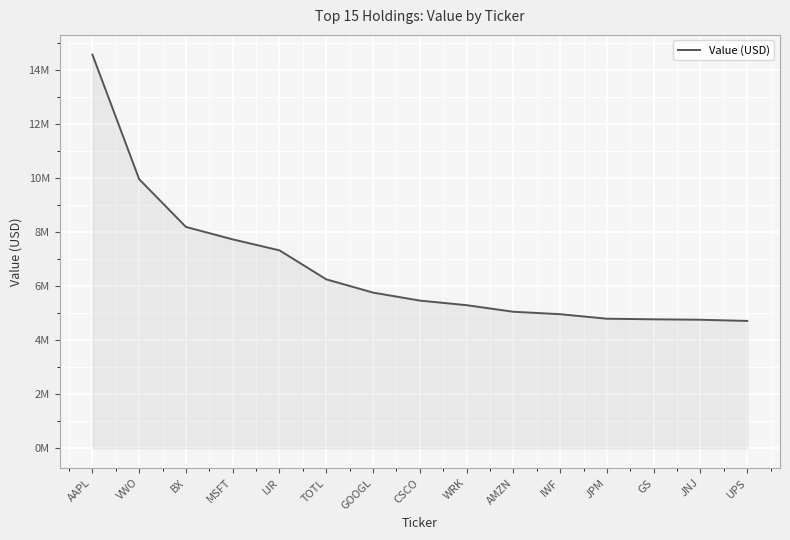

Reading left to right, transcribe all the data shown in this chart.

14587000	9969000	8201000	7740000	7333000	6259000	5768000	5472000	5302000	5058000	4968000	4800000	4779000	4762000	4719000